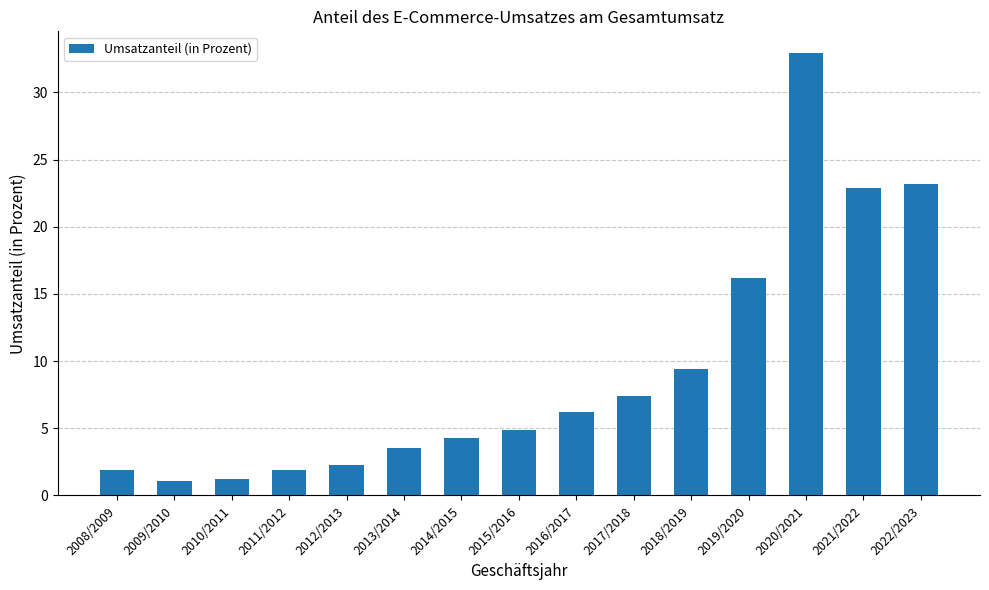

What is the smallest value displayed?

1.1